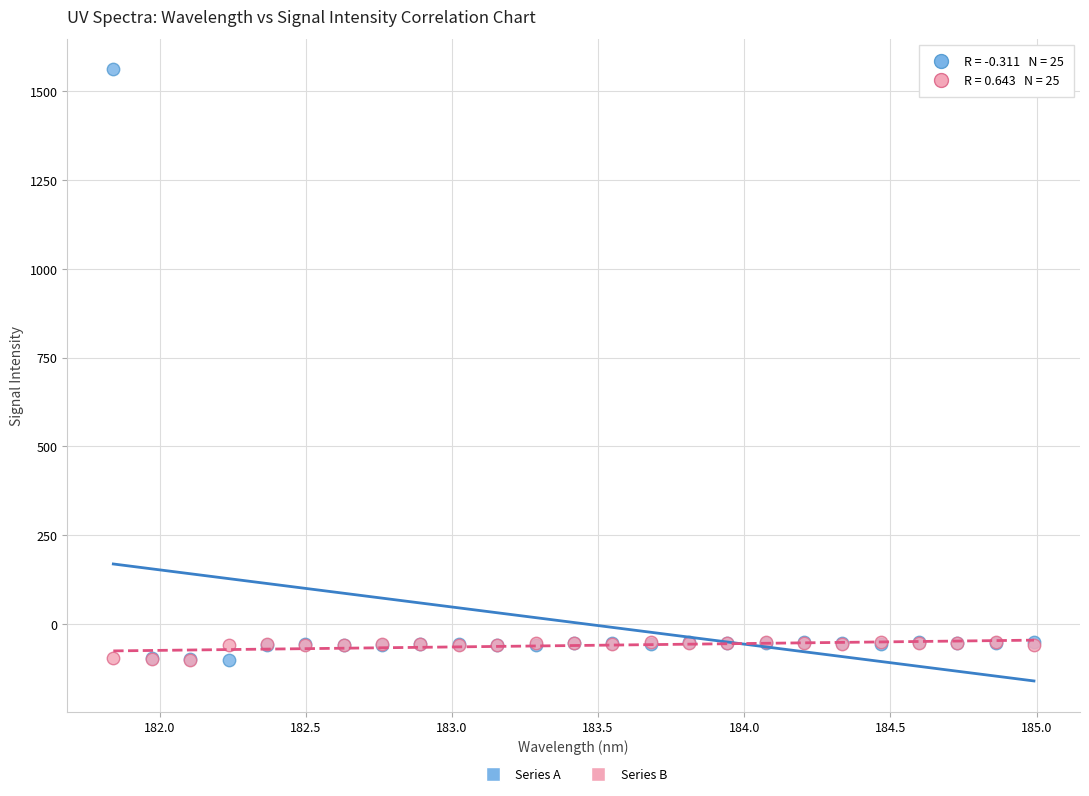

Which series has the widest spread of Y values?

Series A